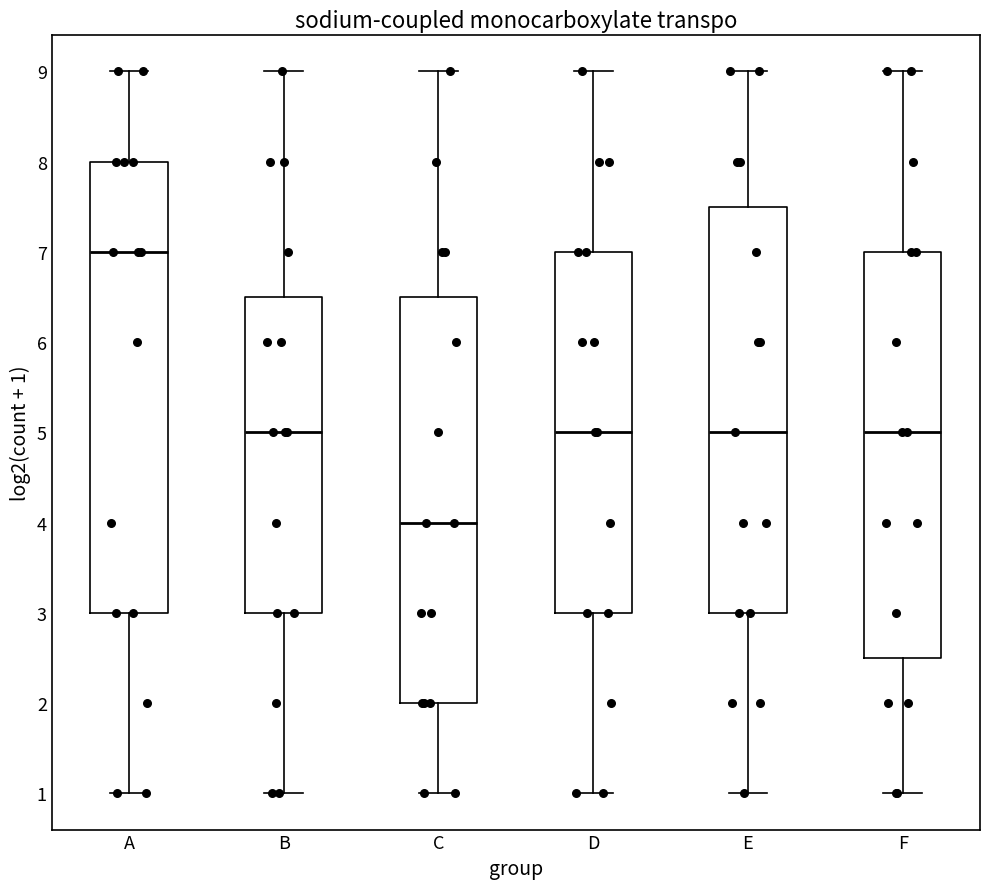

Which box has the highest median line?

A